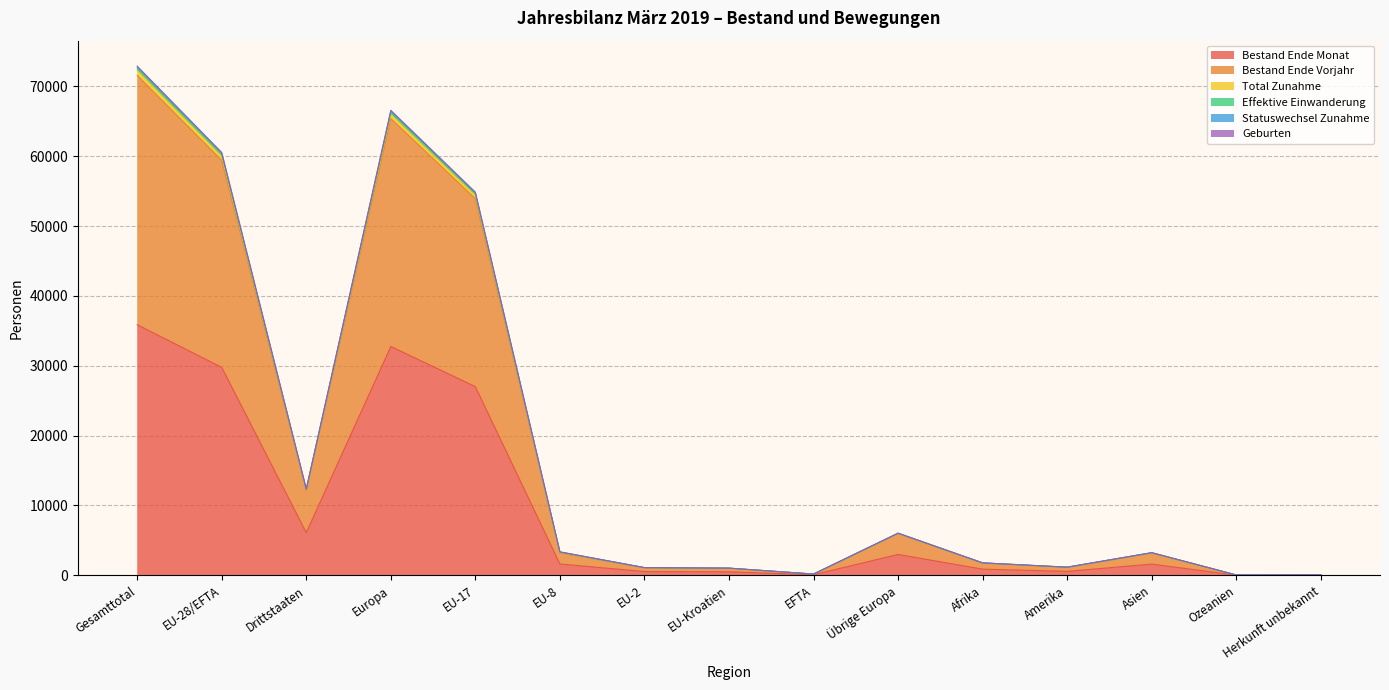

In Geburten, how many points are lower than both neighbors (excluding endpoints)?

4